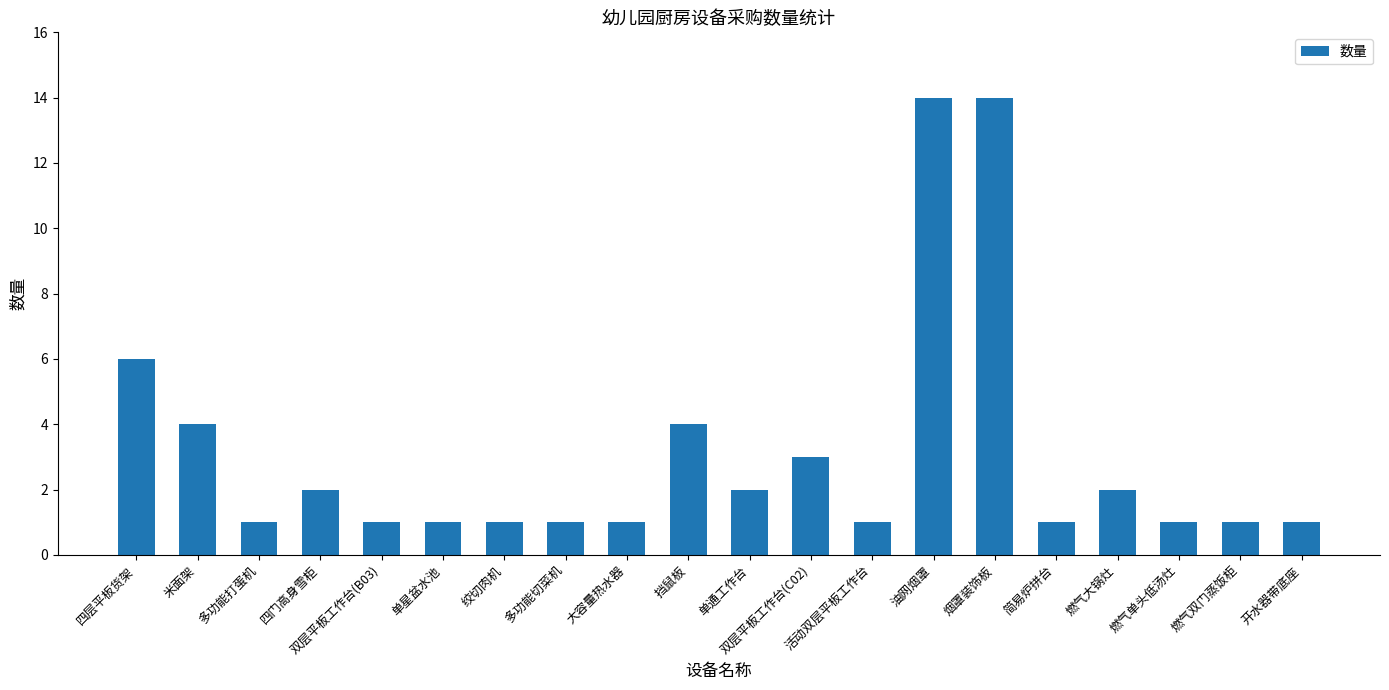

What is the label of the 8th bar from the left?

多功能切菜机